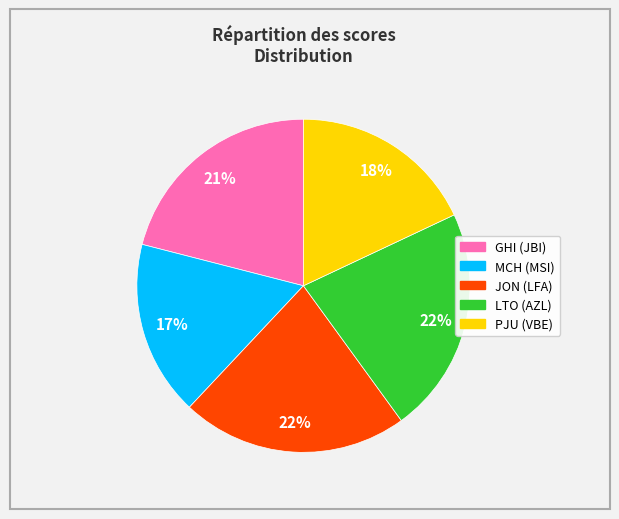

Does any single category account for the majority?

No